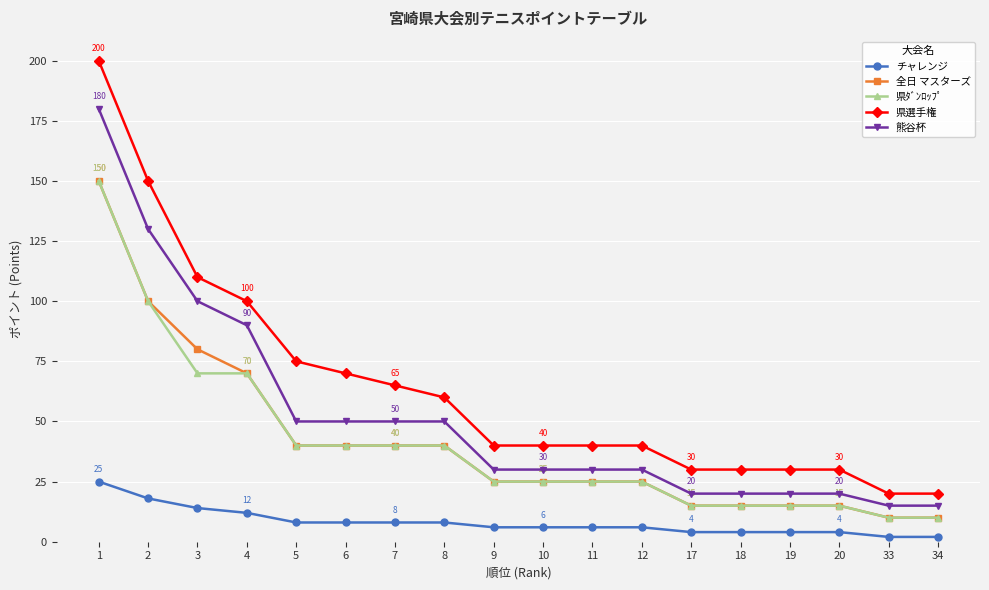

True or false: チャレンジ and 全日 マスターズ intersect in this chart.

False